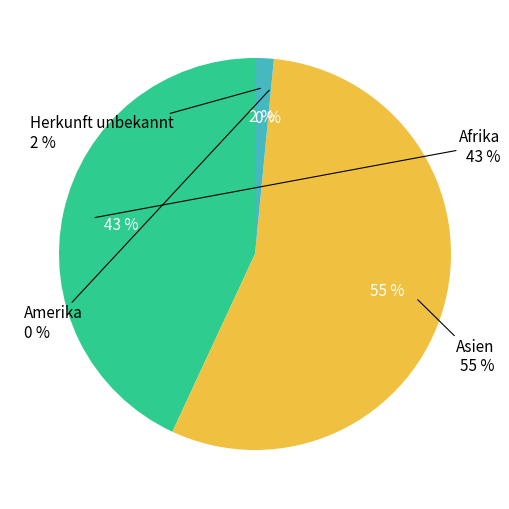

Is it true that Herkunft unbekannt is 2% of the pie?

True